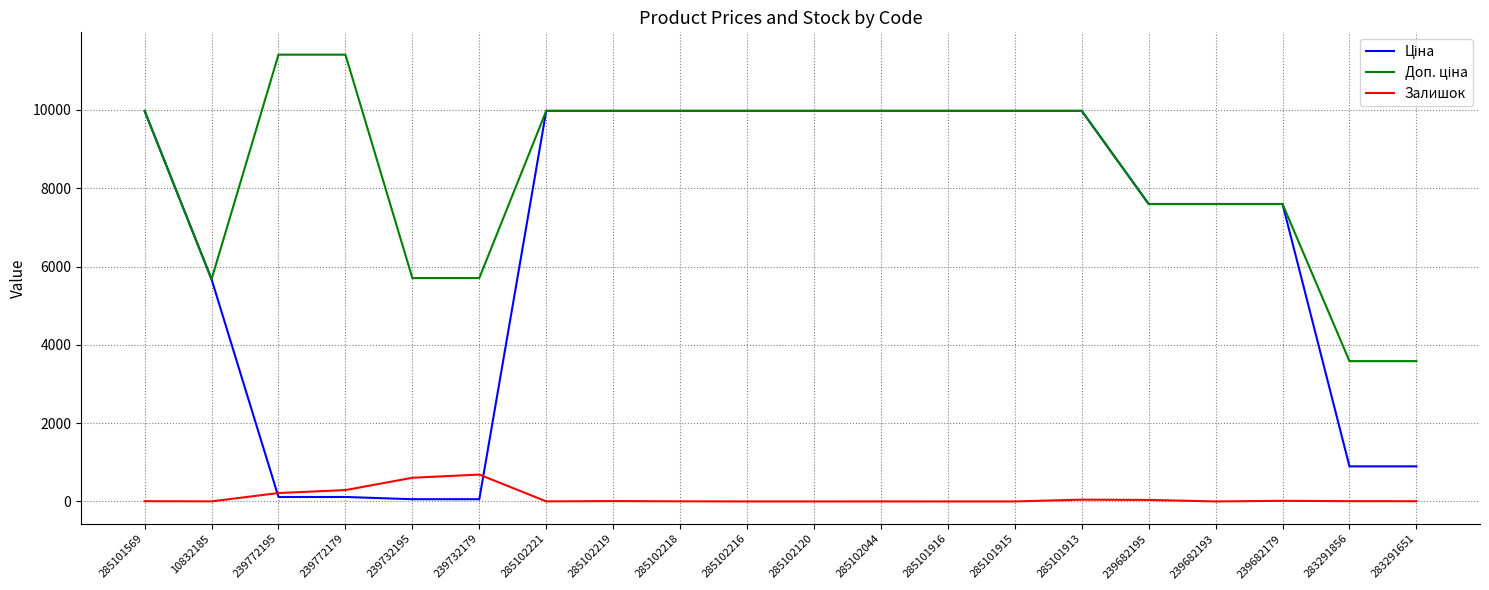

What is the total value across all series at 239682193?

15193.1